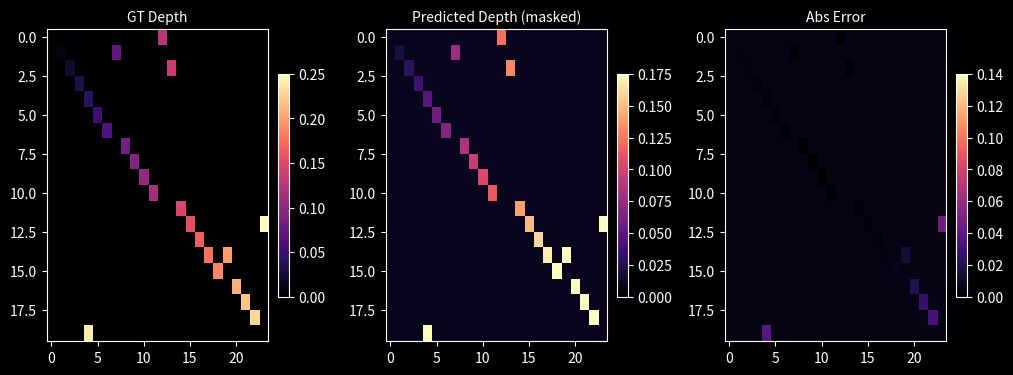

At which category is the sum across all series the highest?

23